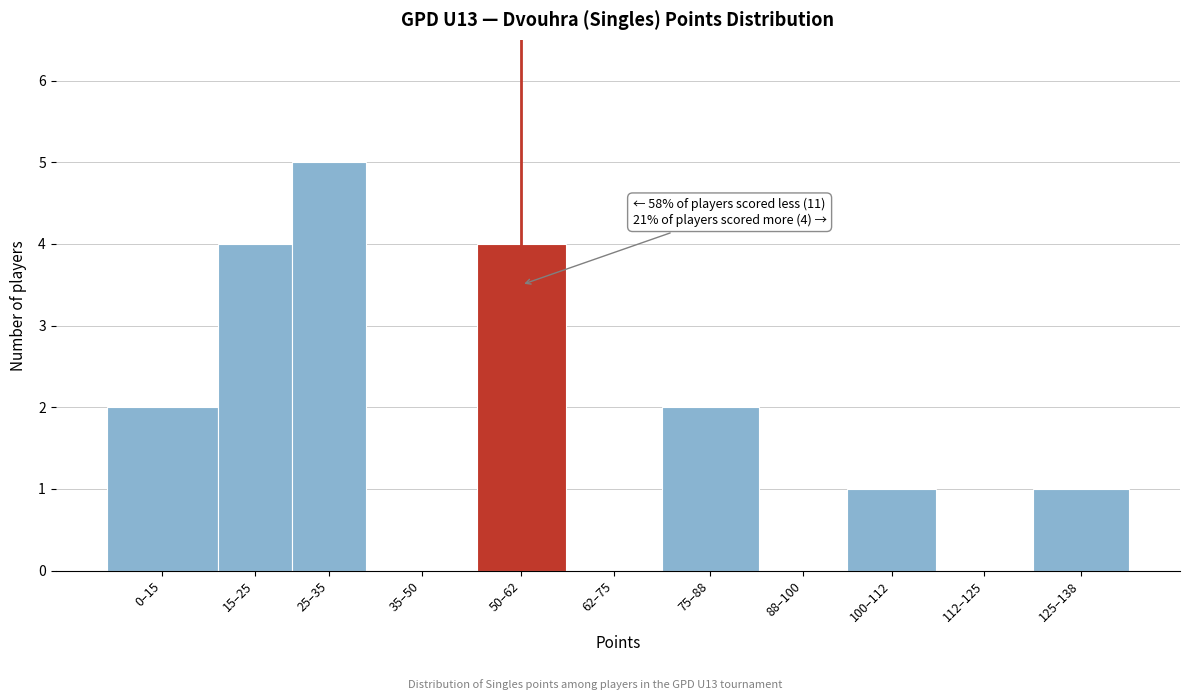

Reading left to right, transcribe all the data shown in this chart.

0–15=2	15–25=4	25–35=5	35–50=0	50–62=4	62–75=0	75–88=2	88–100=0	100–112=1	112–125=0	125–138=1